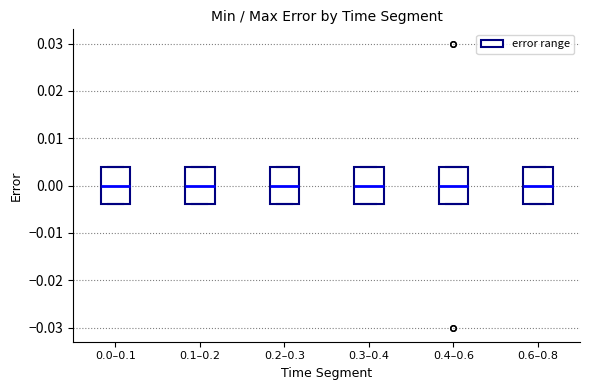

Where does the median line of the box for 0.4–0.6 sit on the y-axis? The values are not printed on the chart, so give them approximately, as read against the axis.

0.000